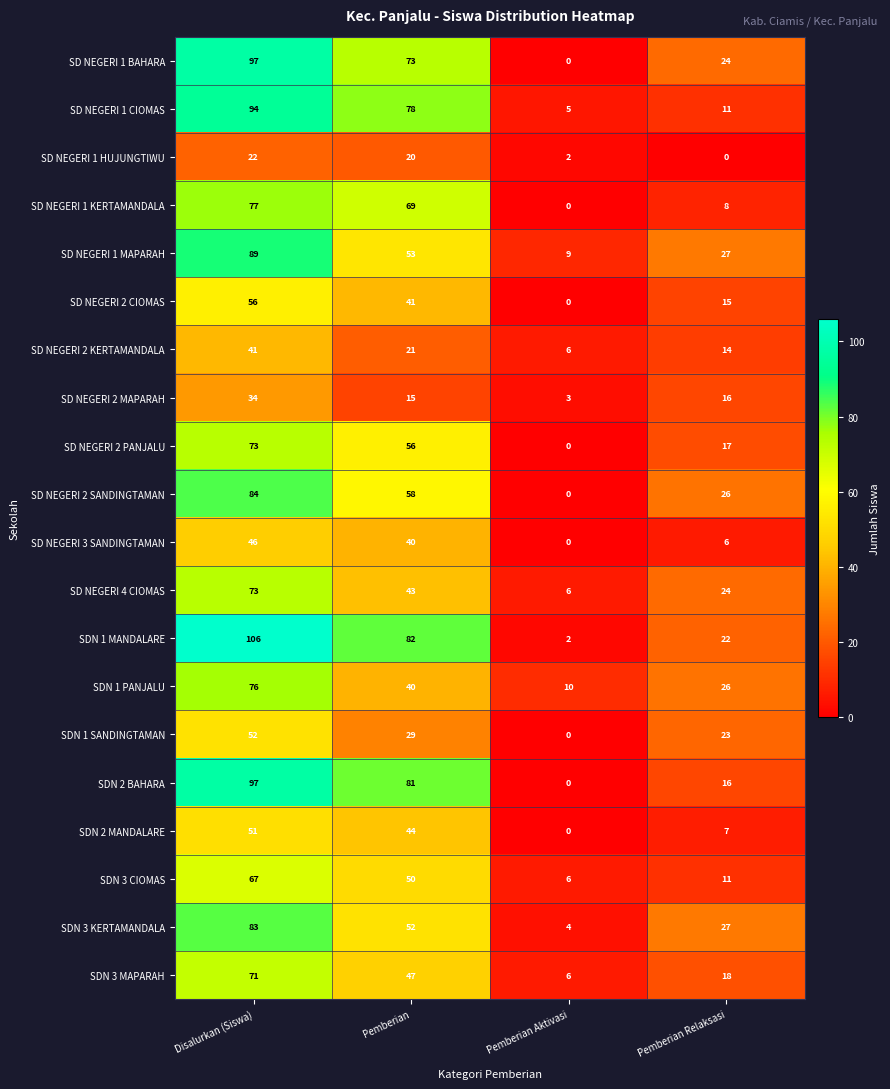

What is the total value across all series at Pemberian?

992